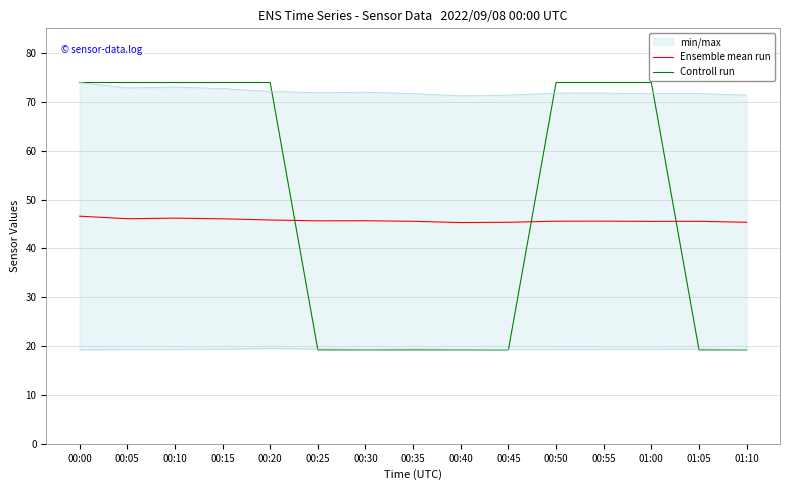

True or false: Ensemble mean run has more than 0 points higher than both neighbors.

True